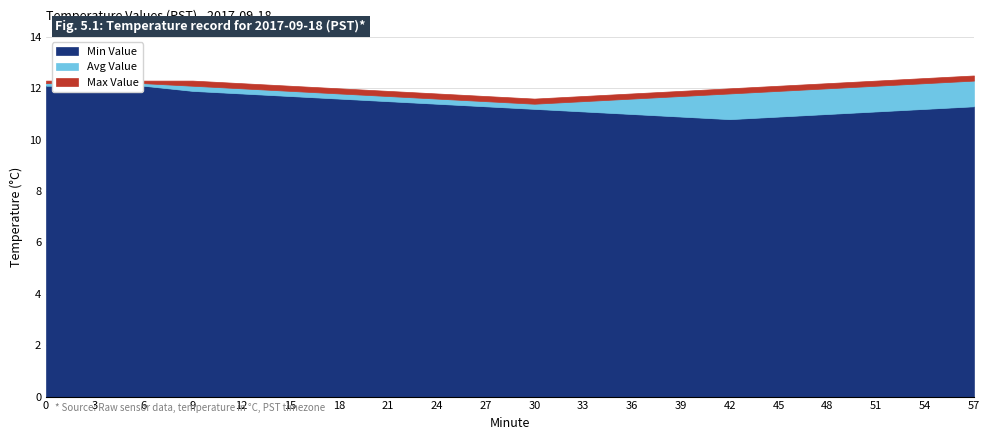

Reading left to right, what are all the values shown in this chart?

Min Value: 12.1	12.1	12.1	11.9	11.8	11.7	11.6	11.5	11.4	11.3	11.2	11.1	11.0	10.9	10.8	10.9	11.0	11.1	11.2	11.3
Avg Value: 12.2	12.2	12.2	12.1	12.0	11.9	11.8	11.7	11.6	11.5	11.4	11.5	11.6	11.7	11.8	11.9	12.0	12.1	12.2	12.3
Max Value: 12.3	12.3	12.3	12.3	12.2	12.1	12.0	11.9	11.8	11.7	11.6	11.7	11.8	11.9	12.0	12.1	12.2	12.3	12.4	12.5